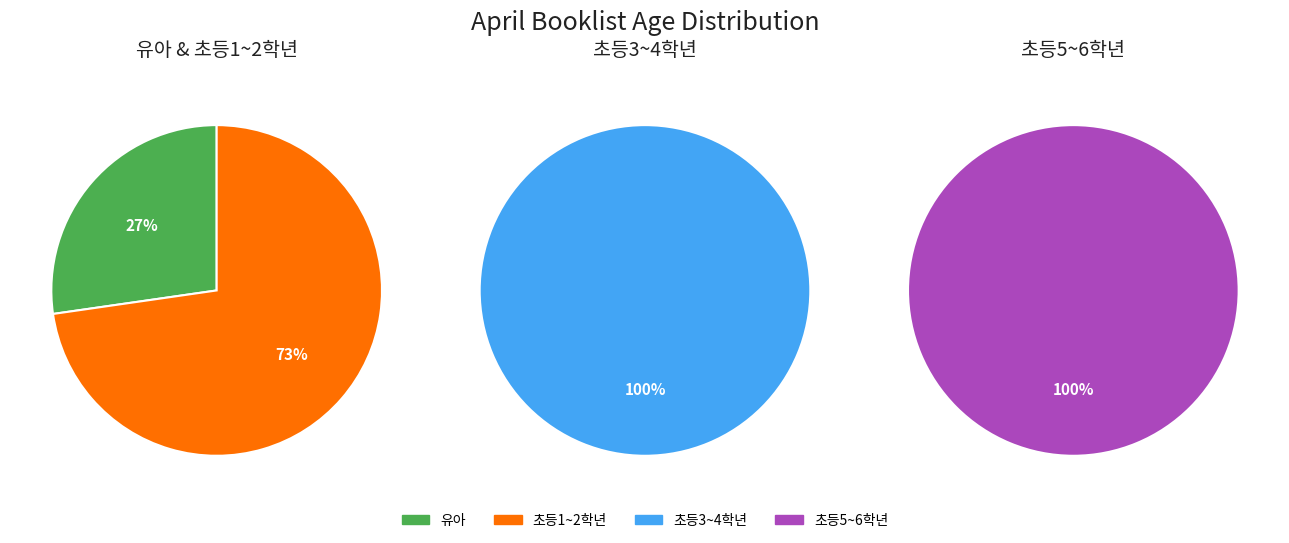

Count the number of slices in the pie.

4